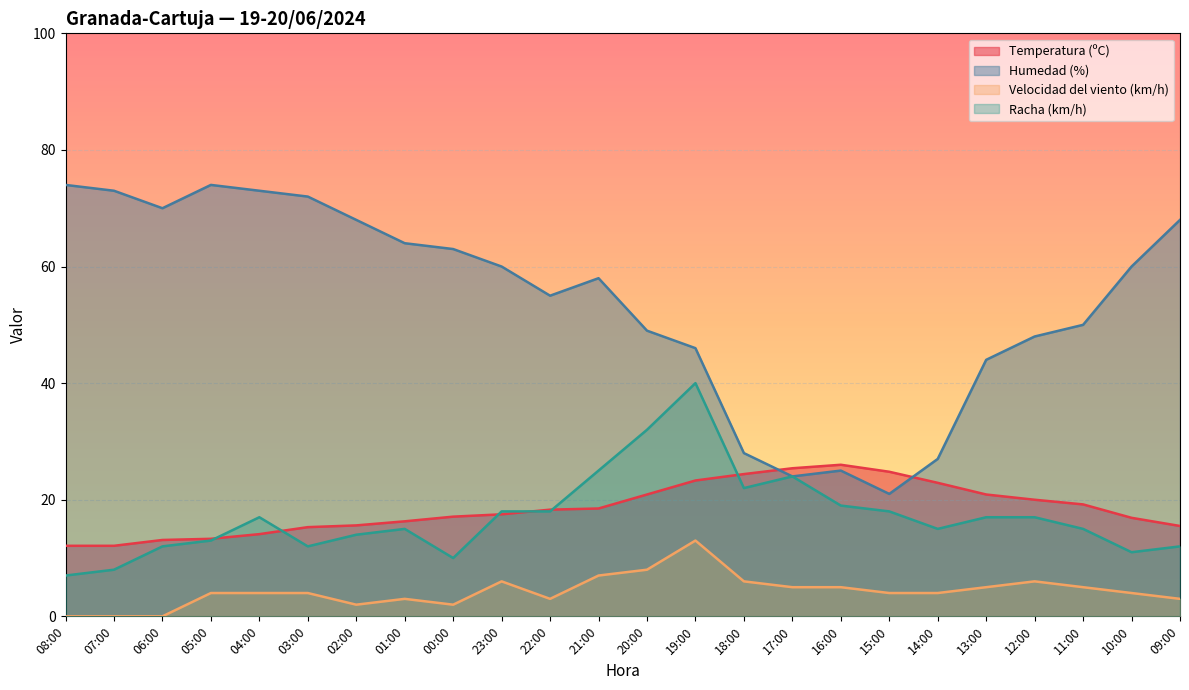

The value of Velocidad del viento (km/h) at 06:00 is 0.0. True or false?

True